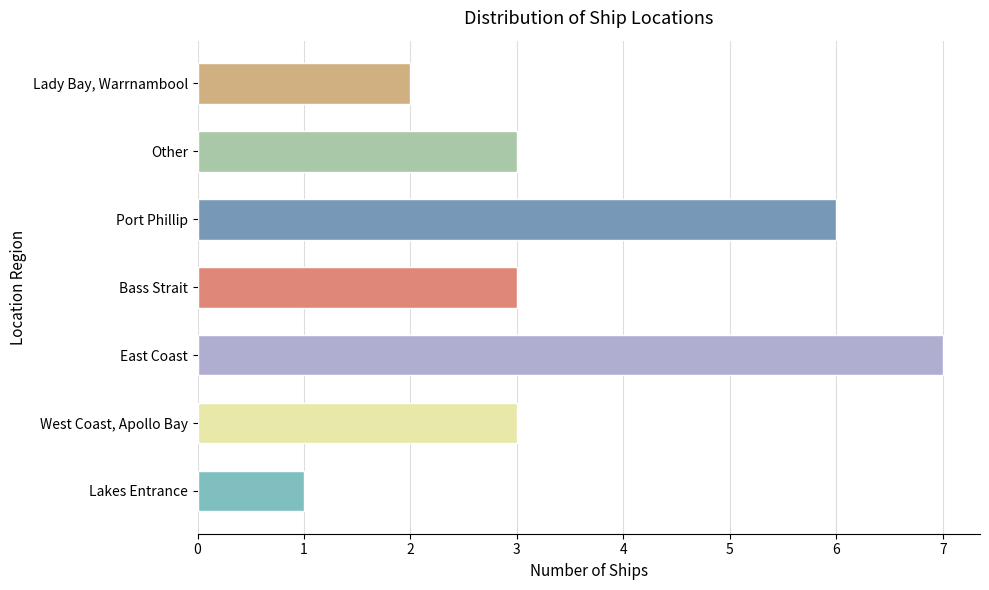

What is the change in value from East Coast to Bass Strait?

-4